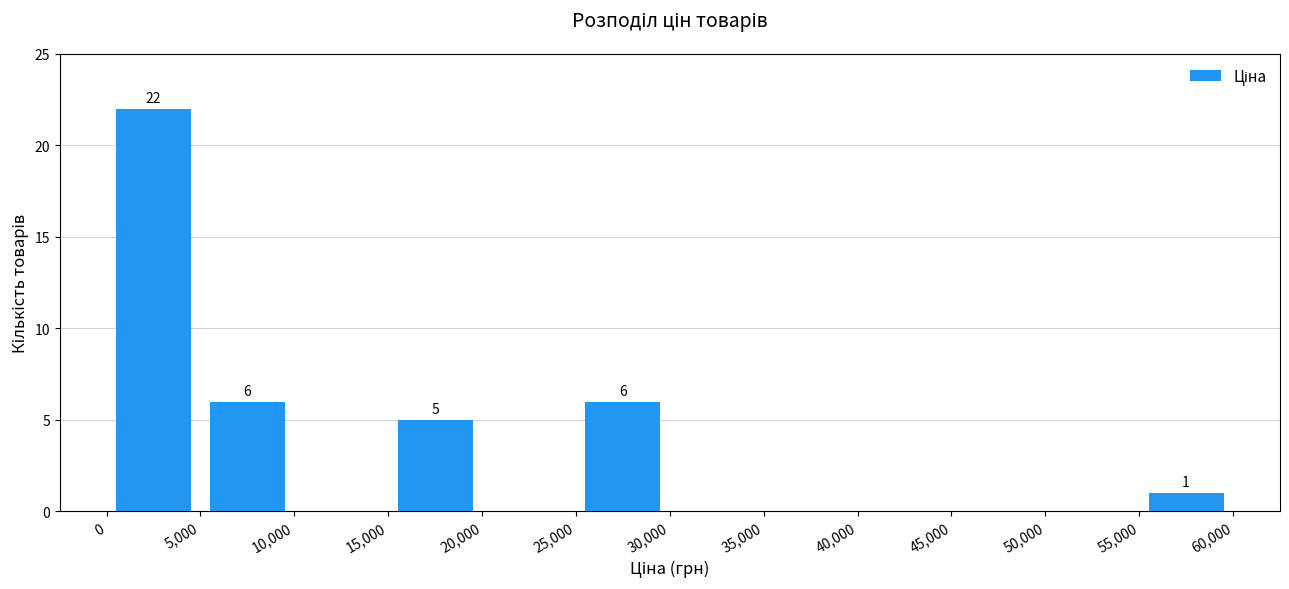

Over which range of the x-axis is the bar tallest?

0 to 5,000